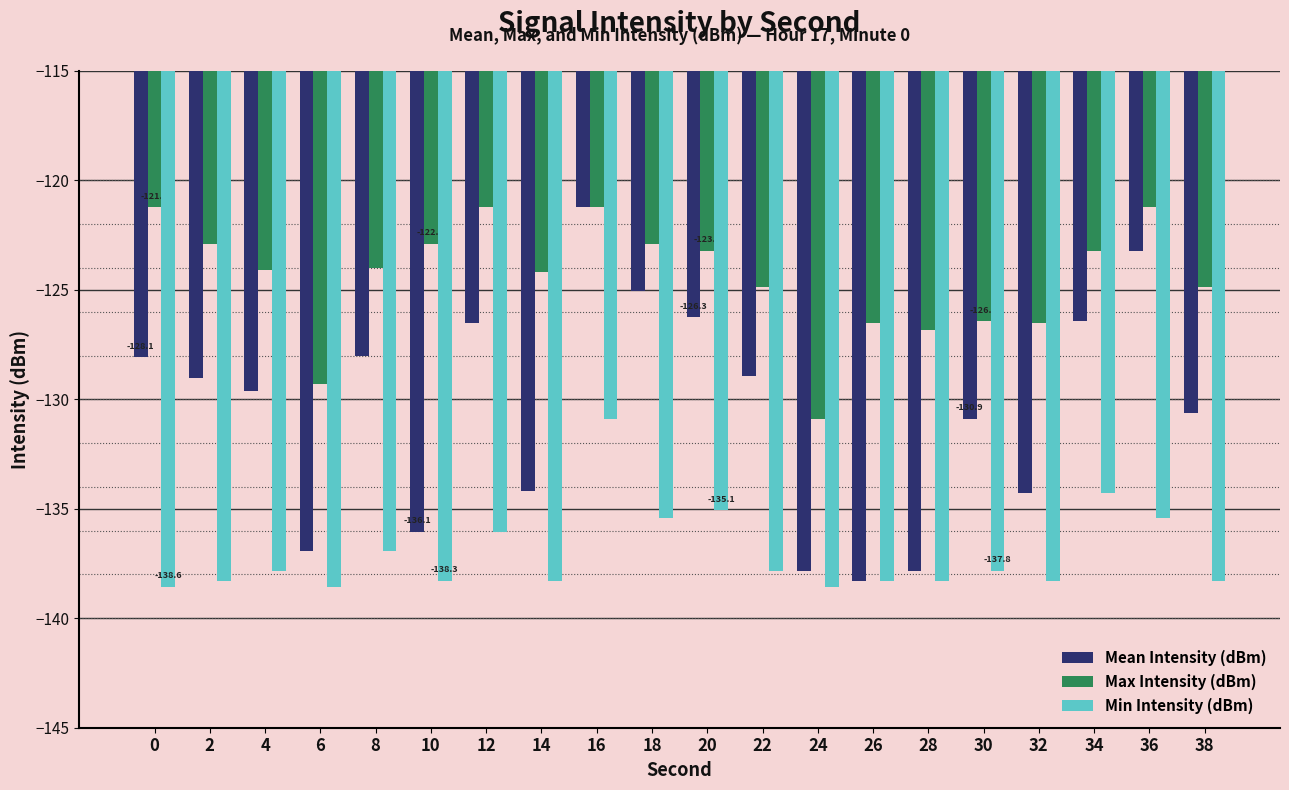

The value of Min Intensity (dBm) at 26 is -138.3. True or false?

True